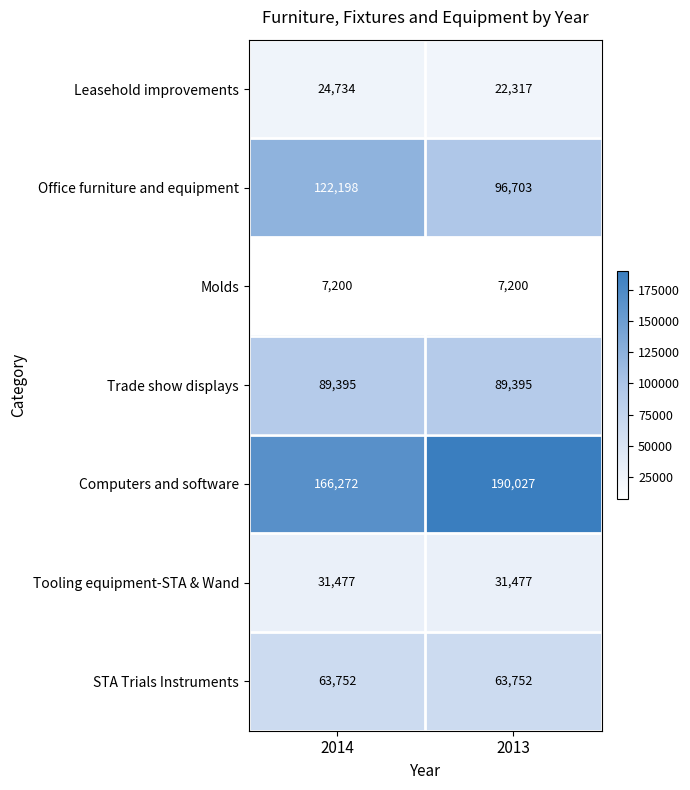

What is the minimum value shown in the chart?

7200